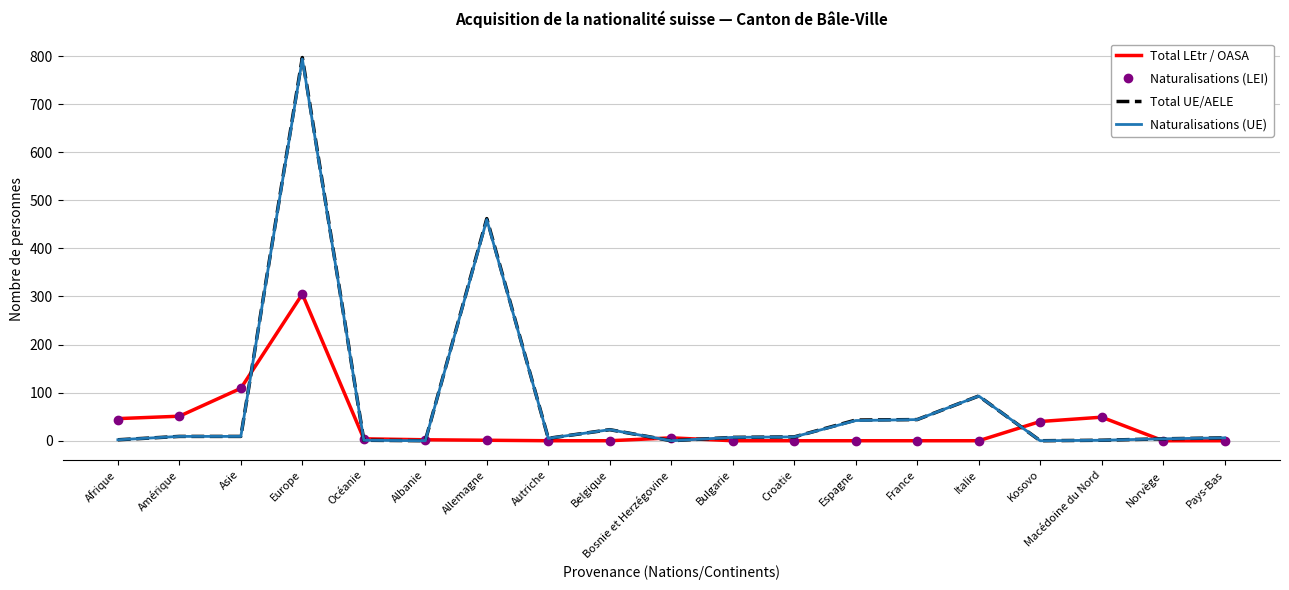

What is the difference between the maximum and minimum values in the Naturalisations (LEI) series?

305